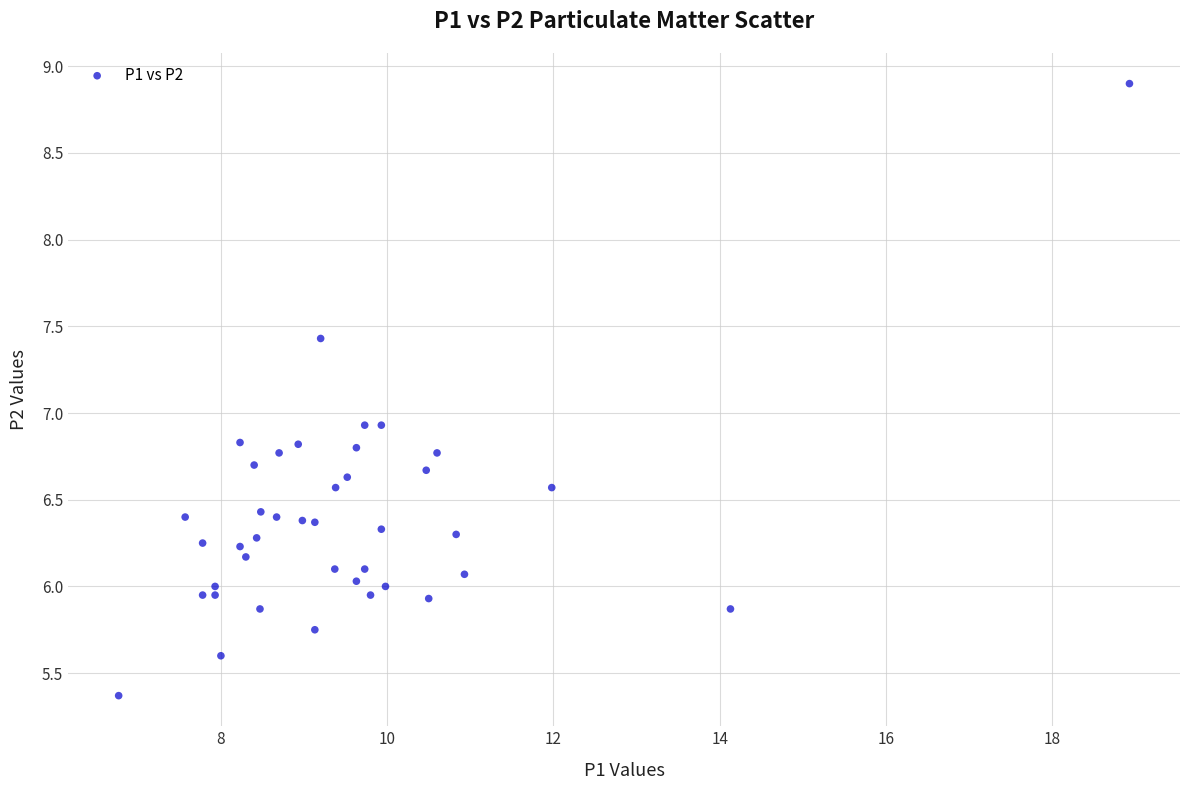

What is the range of Y values (max minus min)?

3.5